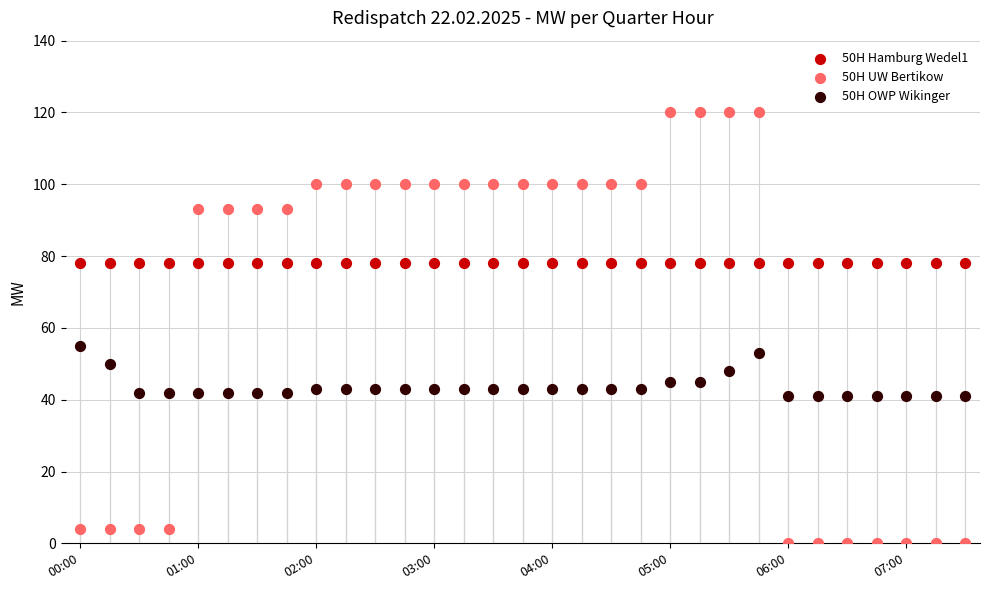

What are all the series names shown in the legend?

50H Hamburg Wedel1, 50H UW Bertikow, 50H OWP Wikinger